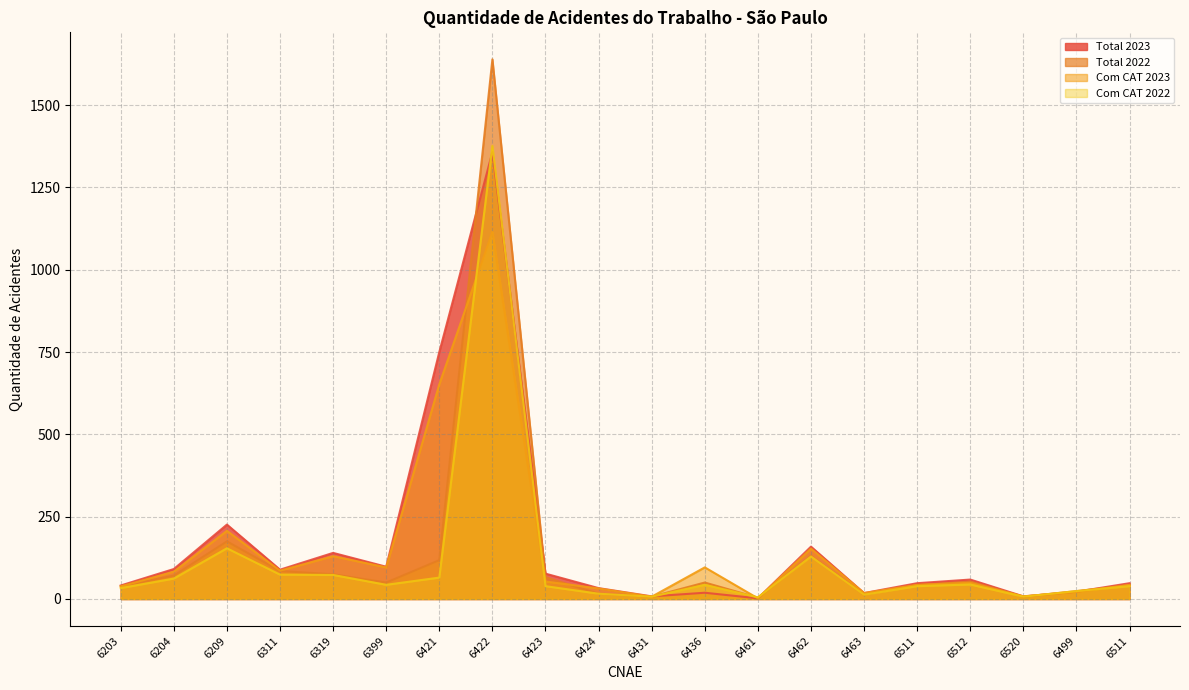

How many lines are shown in the chart?

4